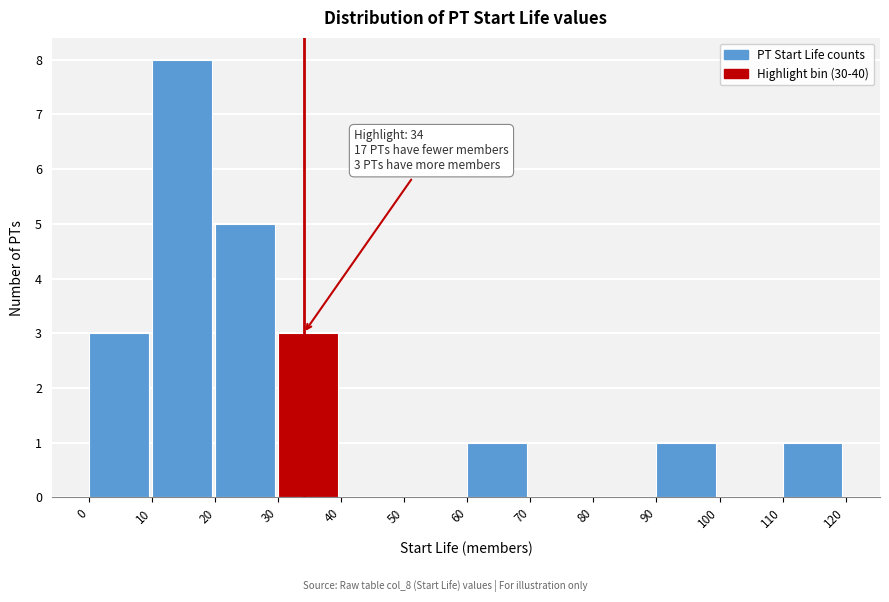

Over which range of the x-axis is the bar tallest?

10 to 20